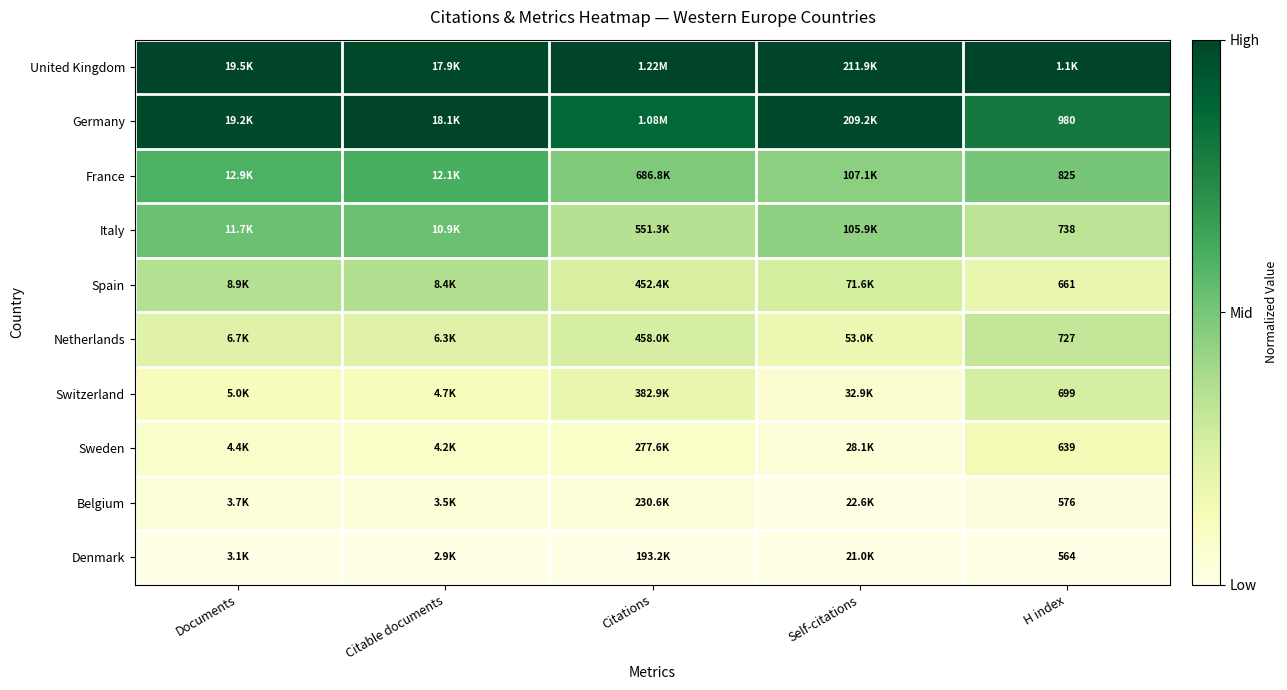

Count the number of categories in the chart.

5